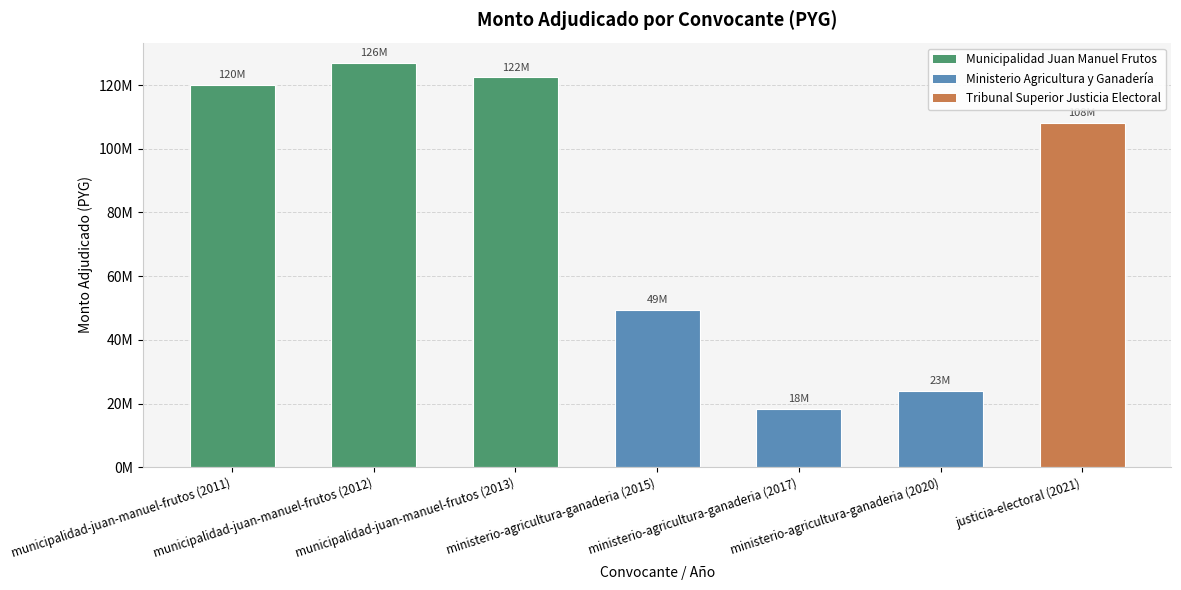

Are the bars horizontal?

No